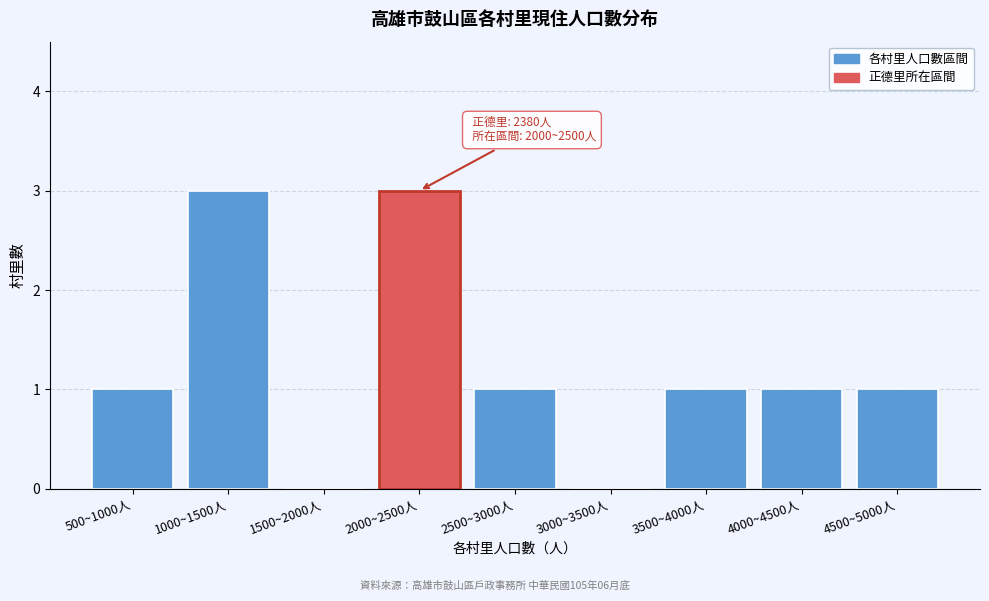

Reading right to left, list all the values displayed in this chart.

4500~5000人=1	4000~4500人=1	3500~4000人=1	3000~3500人=0	2500~3000人=1	2000~2500人=3	1500~2000人=0	1000~1500人=3	500~1000人=1